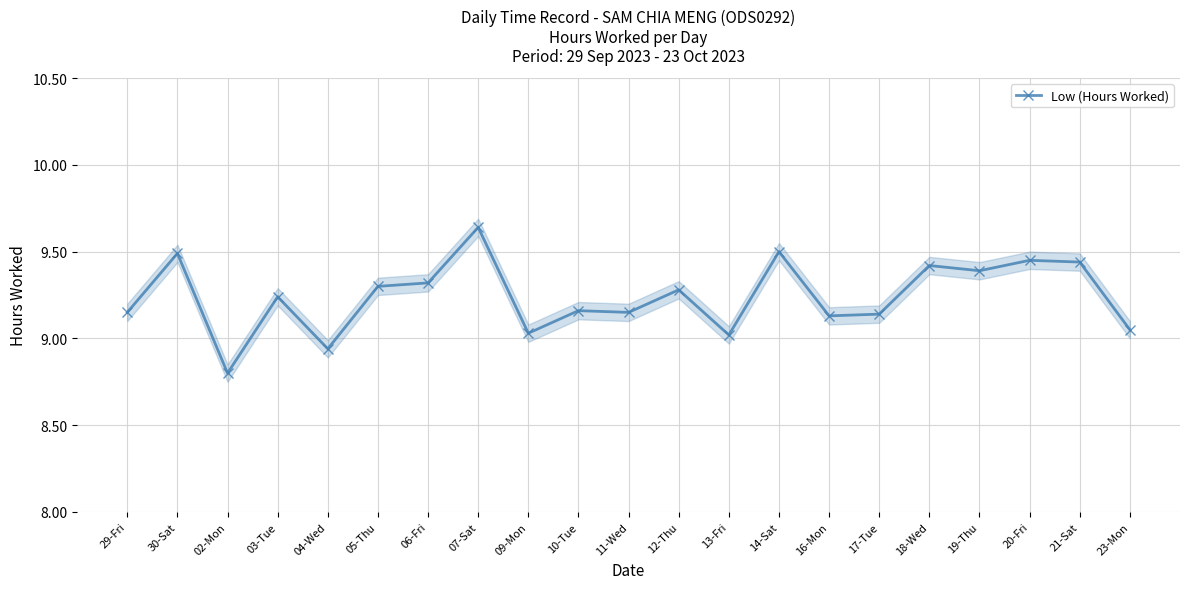

Rank the categories by value from lowest to highest.

02-Mon, 04-Wed, 13-Fri, 09-Mon, 23-Mon, 16-Mon, 17-Tue, 29-Fri, 11-Wed, 10-Tue, 03-Tue, 12-Thu, 05-Thu, 06-Fri, 19-Thu, 18-Wed, 21-Sat, 20-Fri, 30-Sat, 14-Sat, 07-Sat